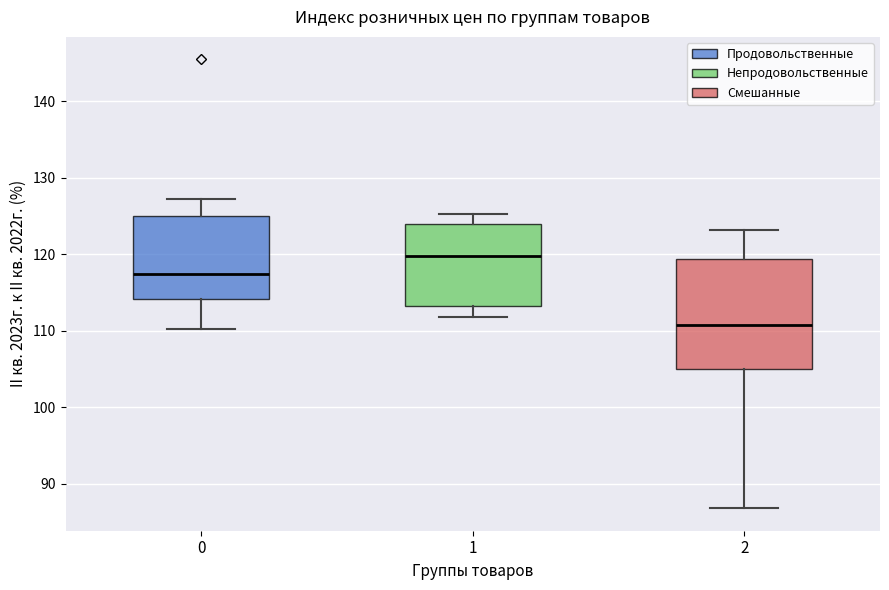

Reading left to right, read every box against the y-axis: the position of its median line, the range the box covers, and the ends of its whiskers. The values are not printed on the chart, so give them approximately, as read against the axis.

0: median 117, box 114 to 125, whiskers 110 to 127
1: median 120, box 113 to 124, whiskers 112 to 125
2: median 111, box 105 to 119, whiskers 87 to 123